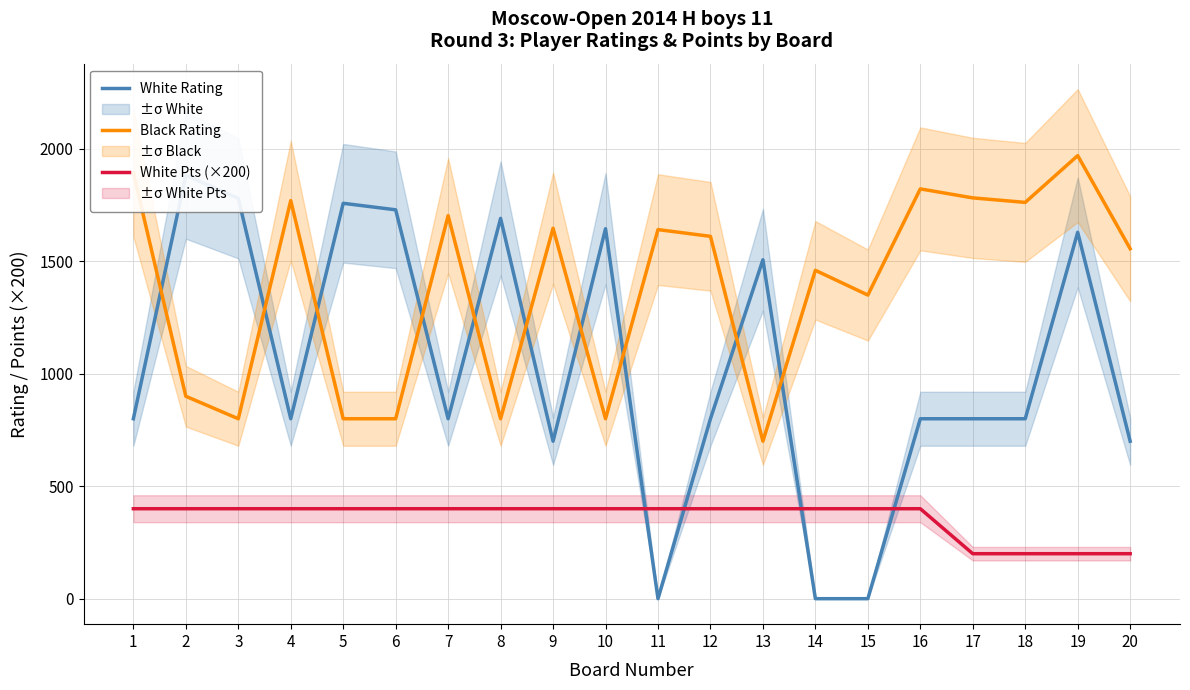

At which label is White Rating closest to 941?

1